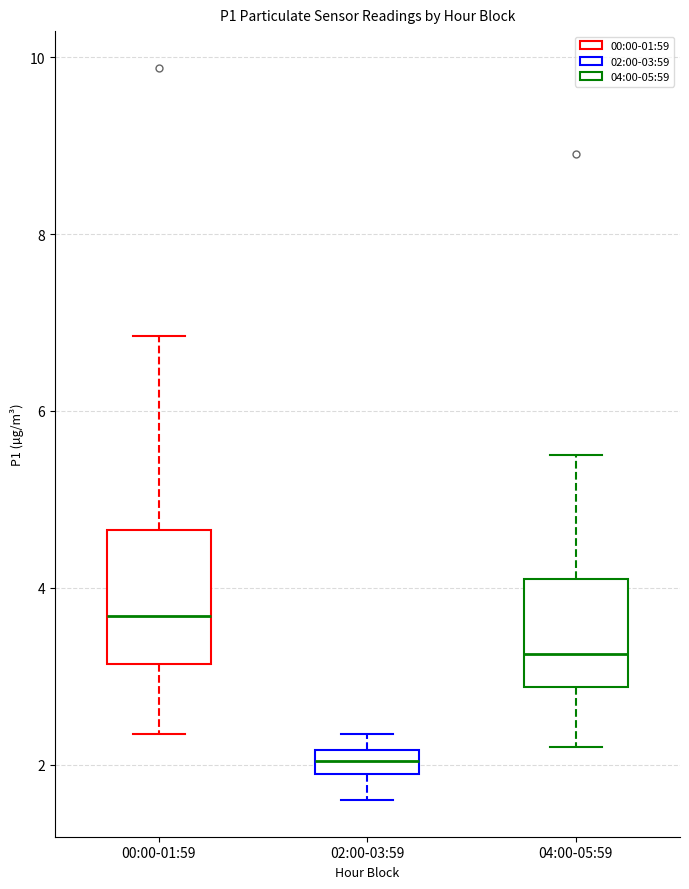

Where does the lower whisker of the box for 02:00-03:59 end on the y-axis? The values are not printed on the chart, so give them approximately, as read against the axis.

1.6